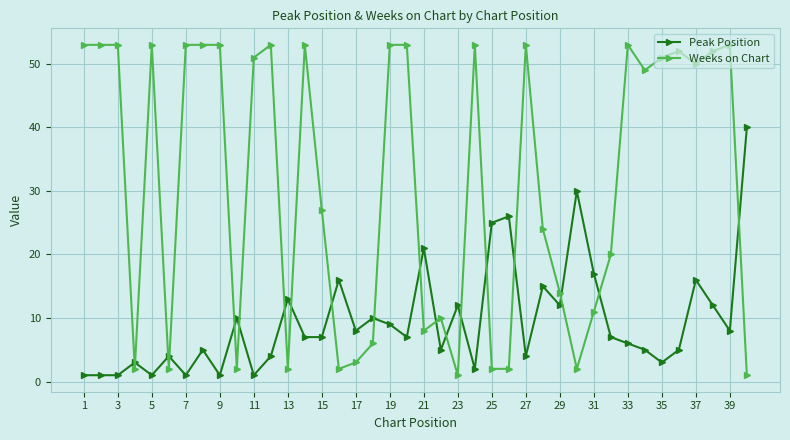

What is the difference between the second highest and second lowest values in the Weeks on Chart series?

52